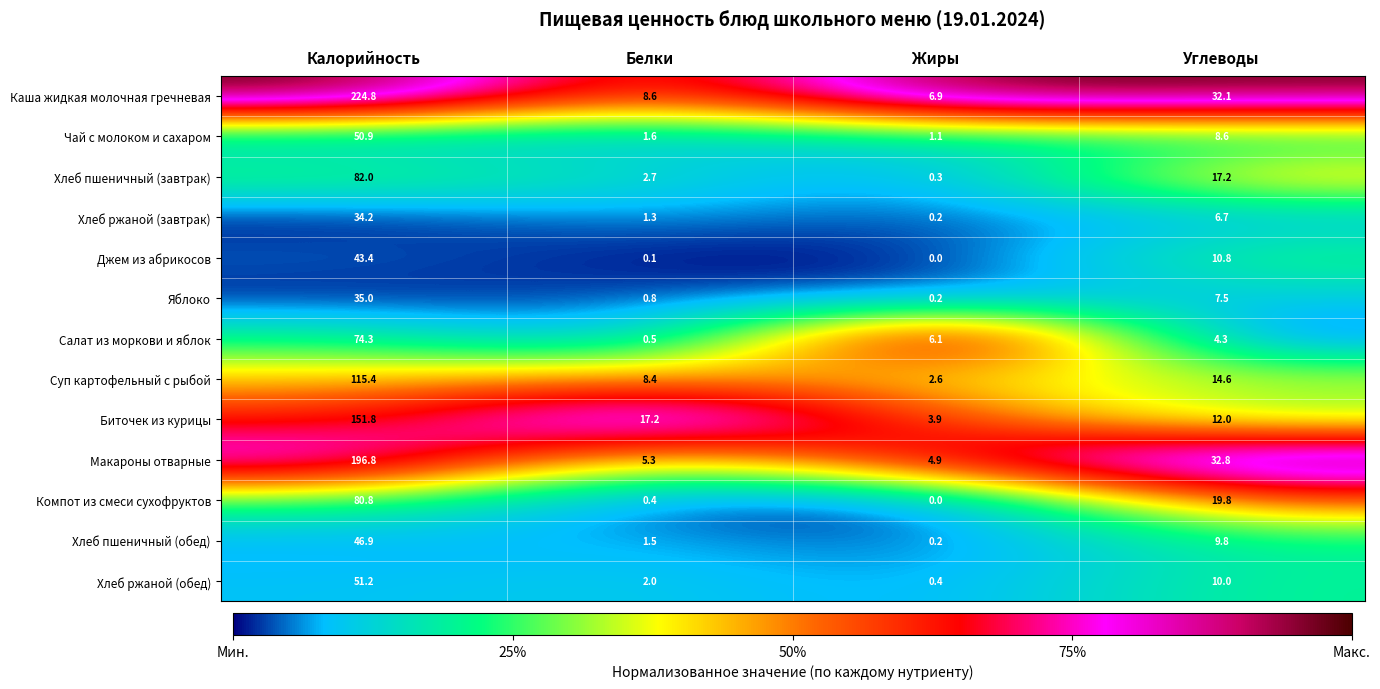

Which series has the largest total across all categories?

Каша жидкая молочная гречневая